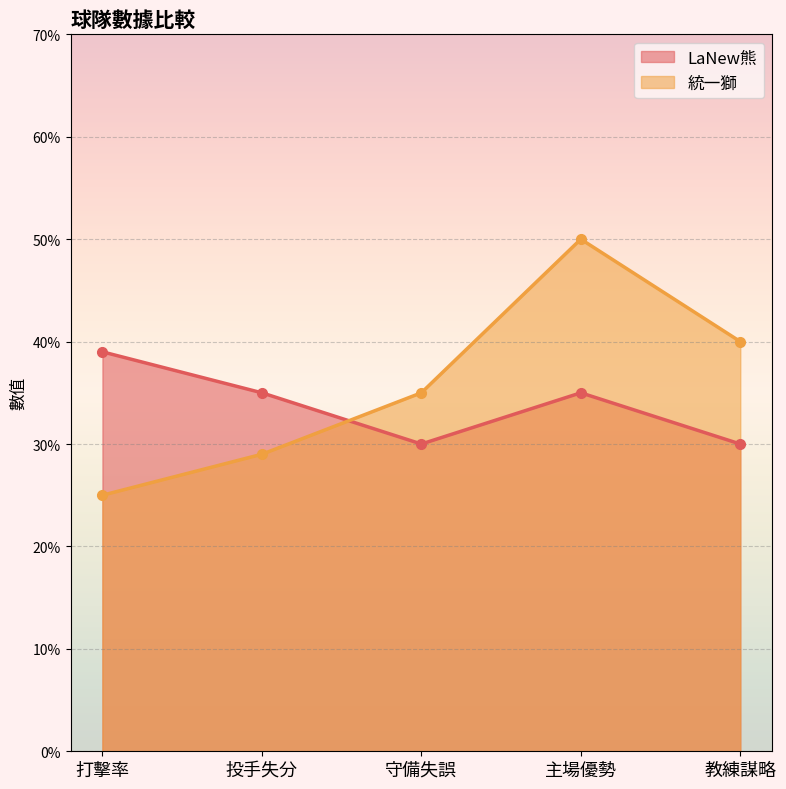

List the series in order of their overall mean, lowest first.

LaNew熊, 統一獅